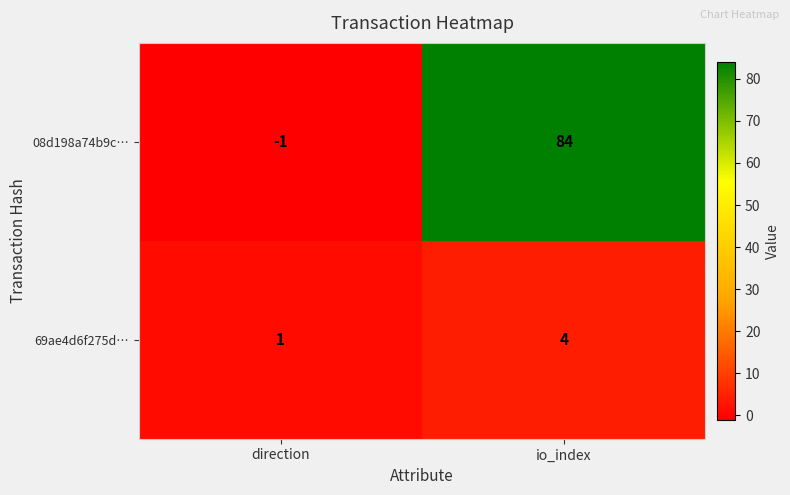

Where is 69ae4d6f275d… nearest to the value 2?

direction